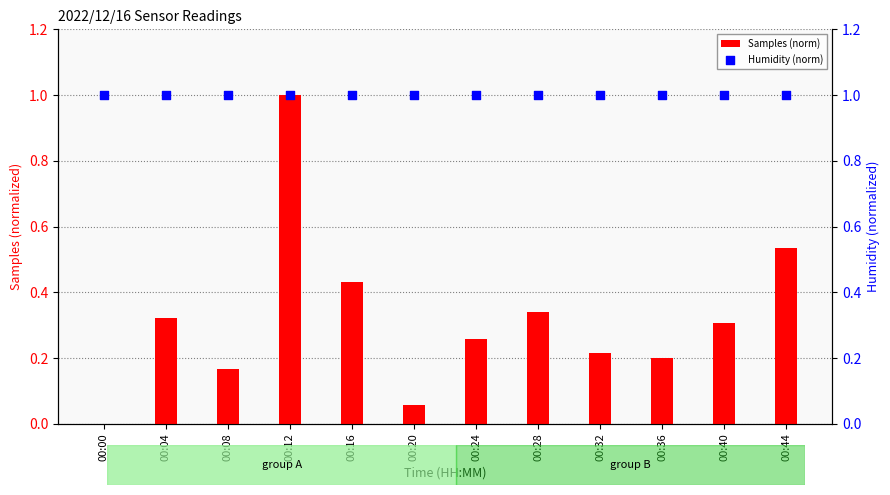

Which series has the largest Y range (max minus min)?

Samples (norm)